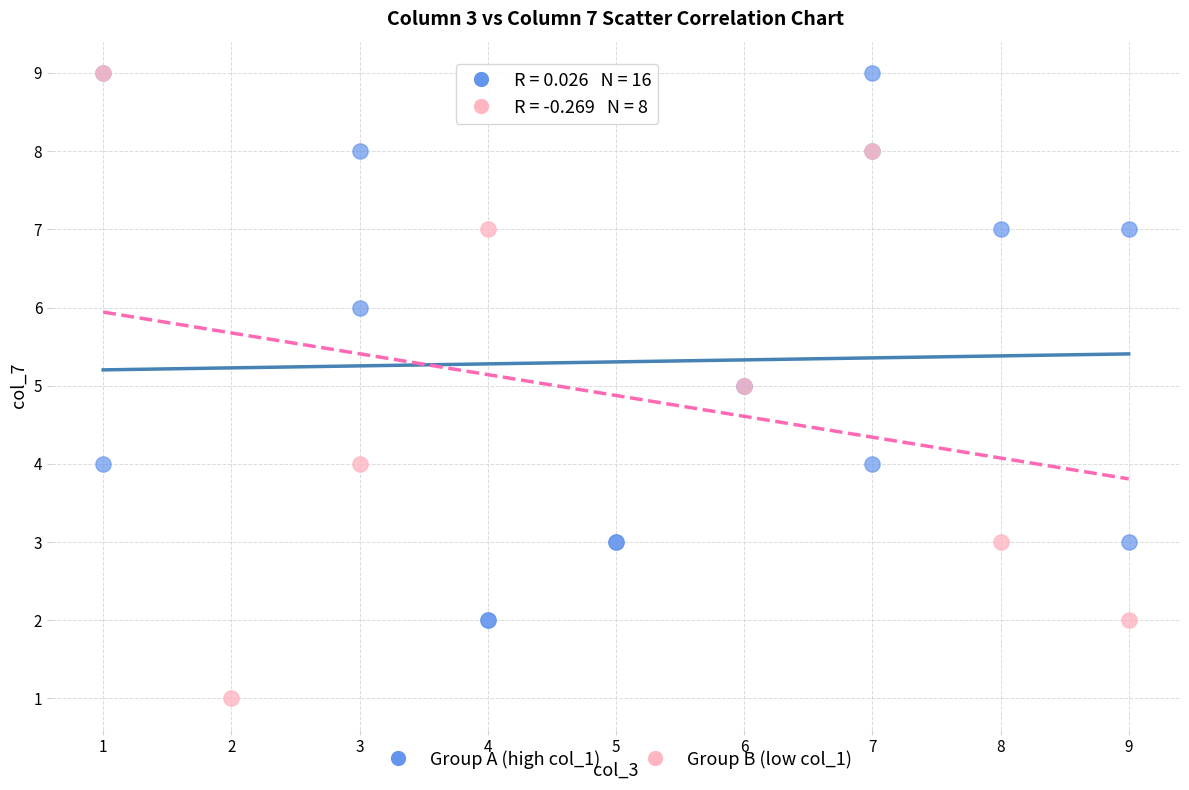

Which series contains the lowest Y value?

Group B (low col_1)